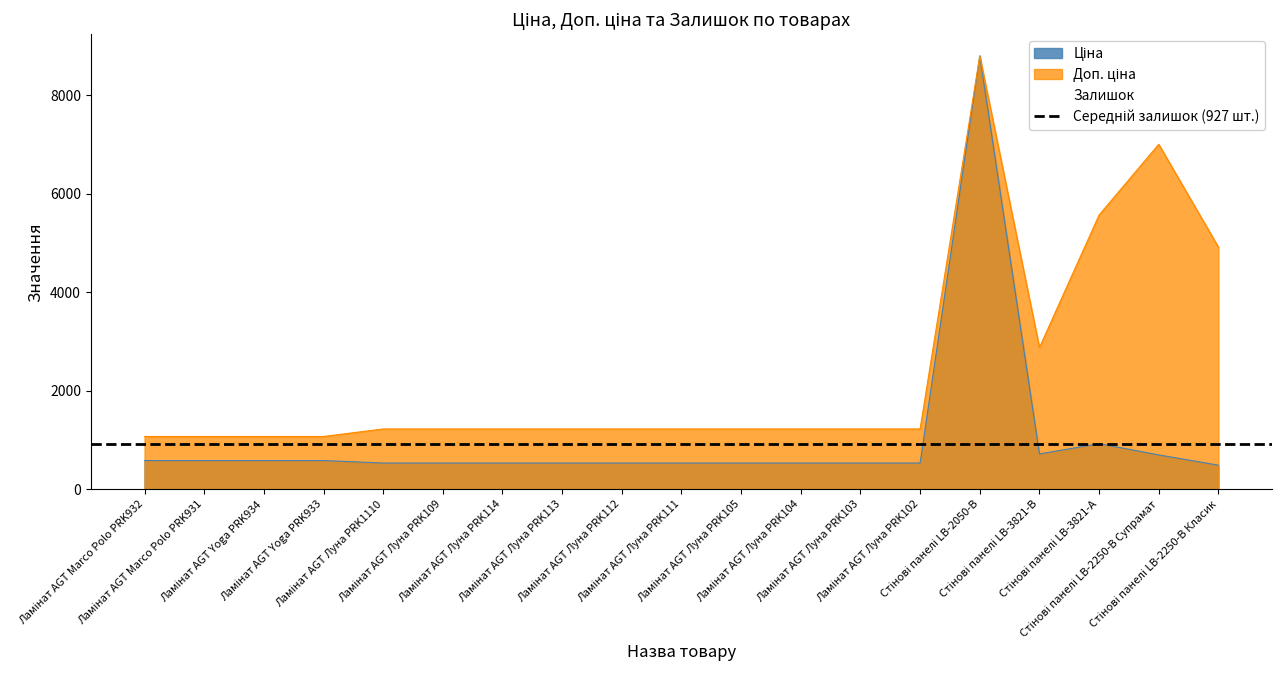

What are all the series names shown in the legend?

Ціна, Доп. ціна, Залишок